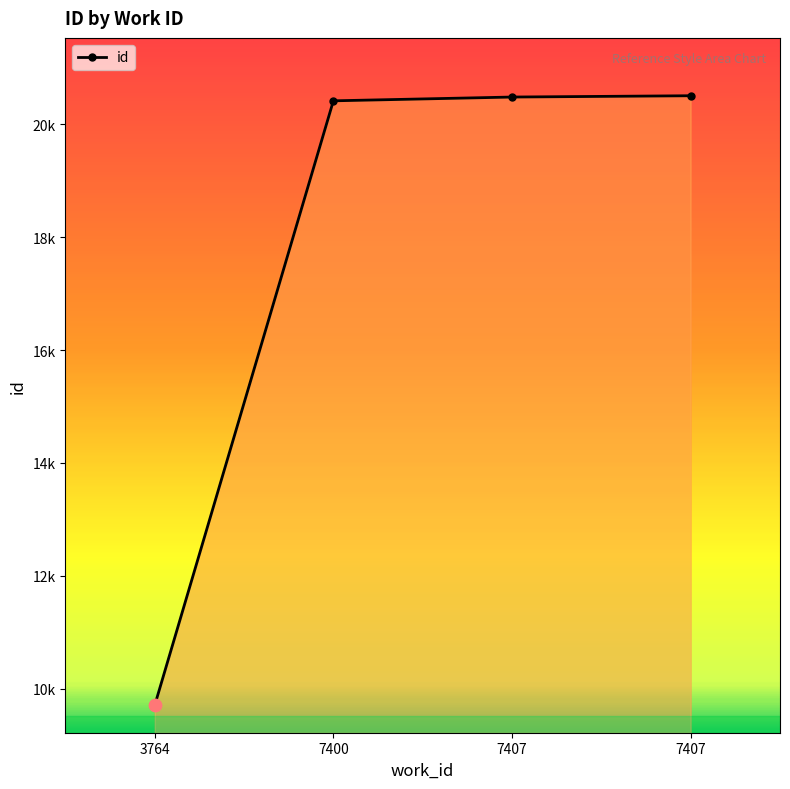

What is the change in value from 7400 to 7407?

+67